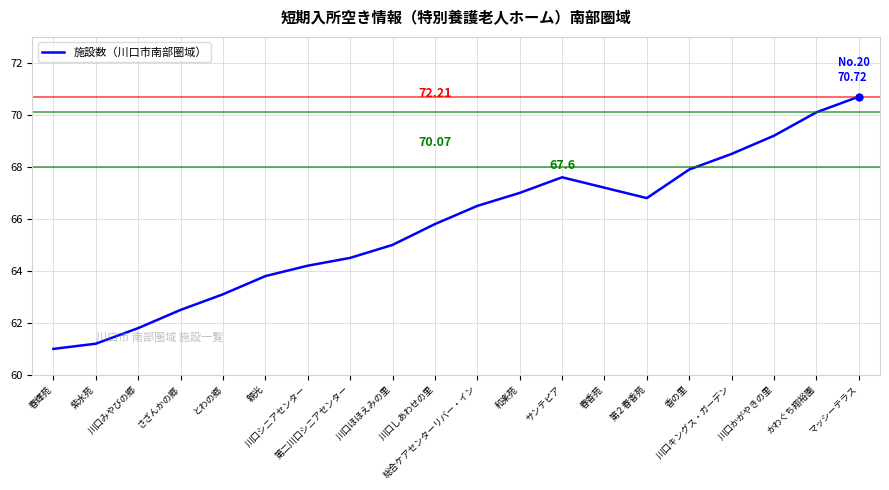

What is the change in value from さざんかの郷 to 総合ケアセンターリバー・イン?

+4.0